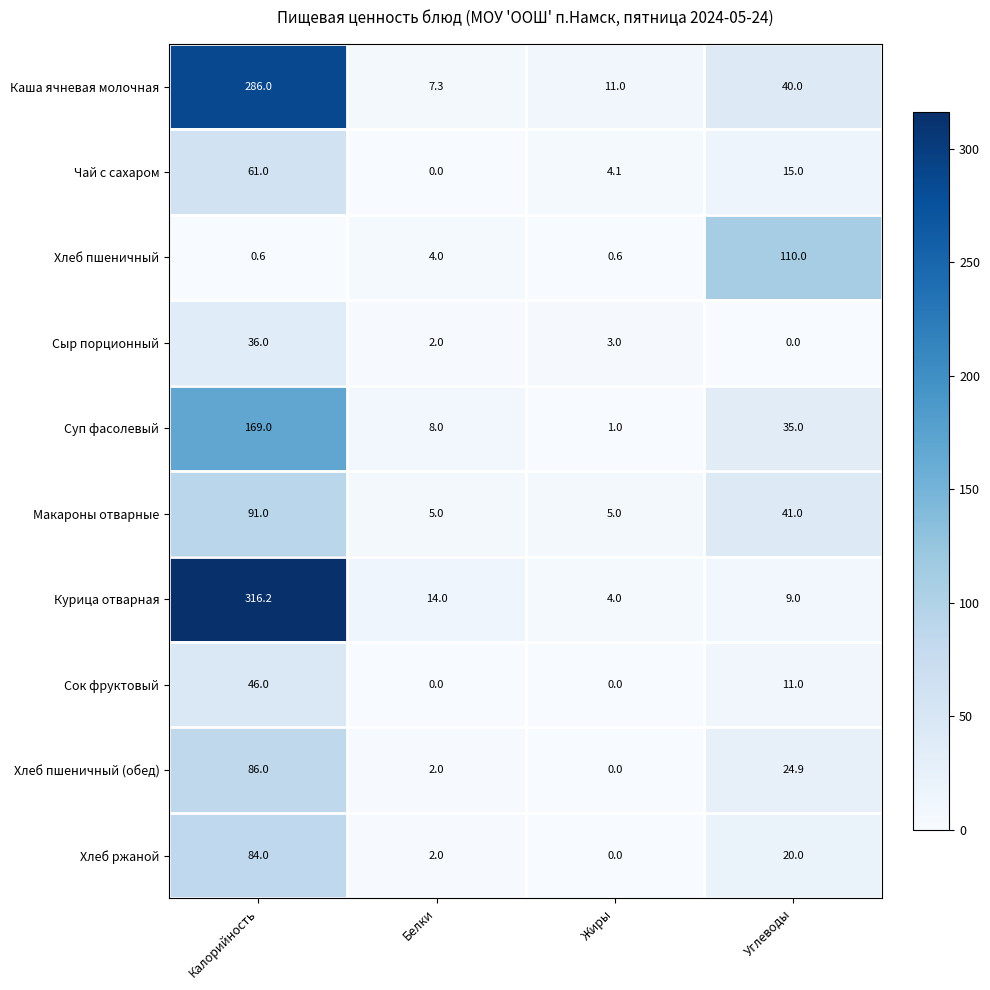

The Сыр порционный series shows -18.7 at Углеводы. True or false?

False